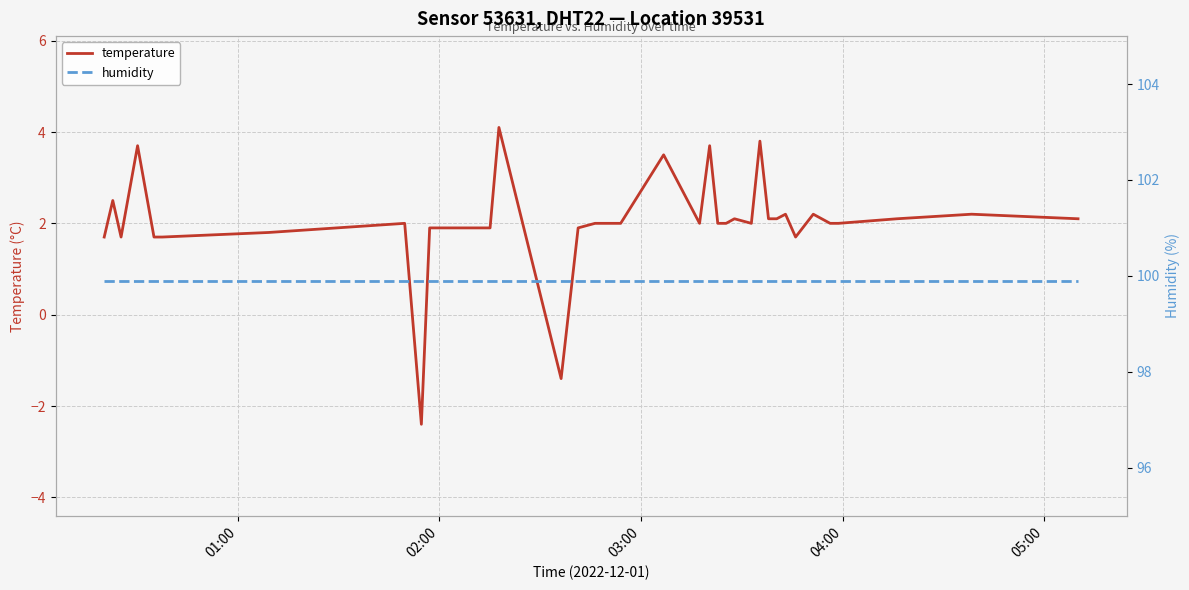

True or false: temperature and humidity cross at least once.

False